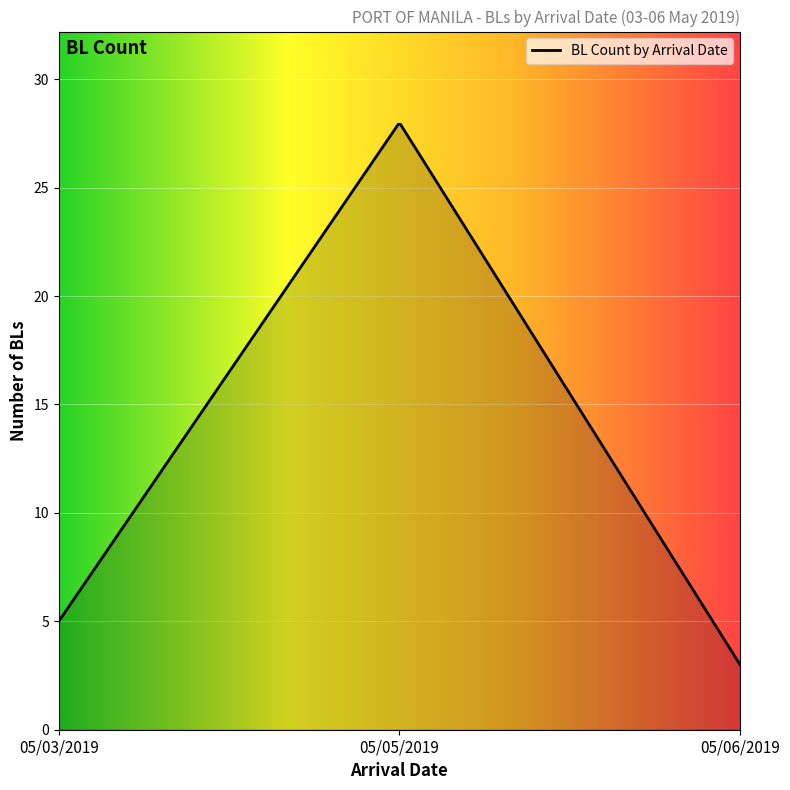

List the labels in order of value, largest first.

05/05/2019, 05/03/2019, 05/06/2019